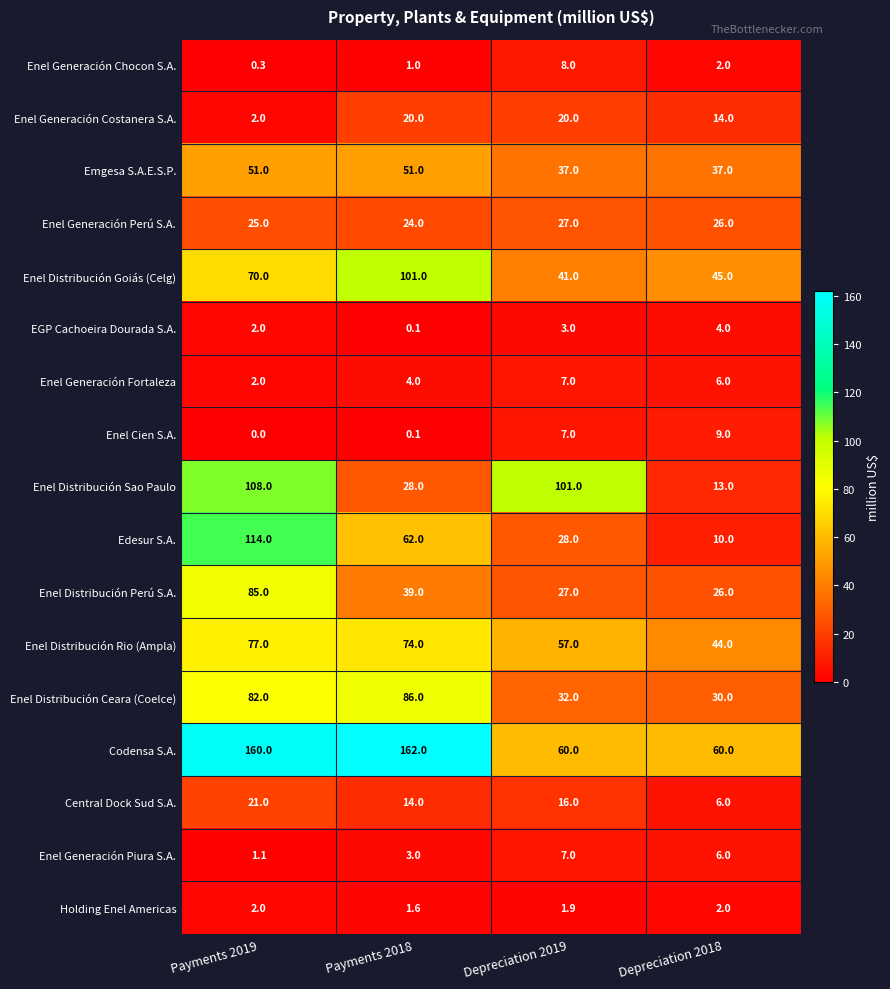

Rank the categories by Enel Distribución Sao Paulo value from lowest to highest.

Depreciation 2018, Payments 2018, Depreciation 2019, Payments 2019